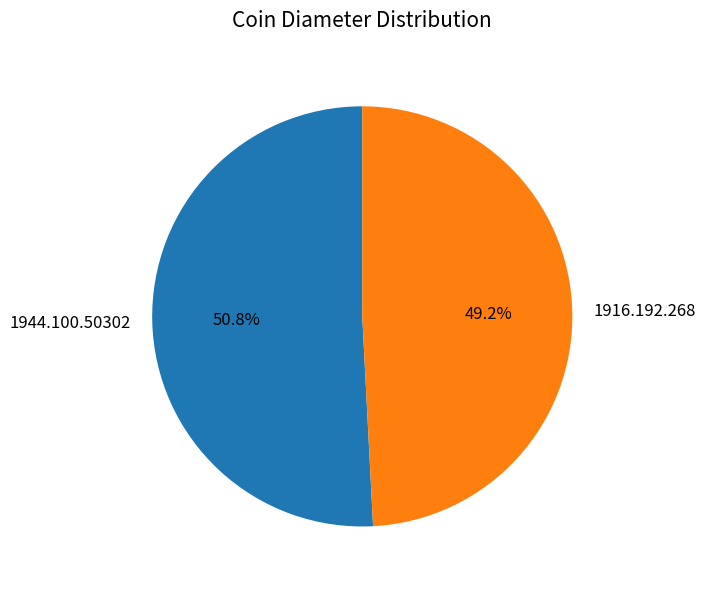

To the nearest percent, what percentage of the pie is 1916.192.268?

49%